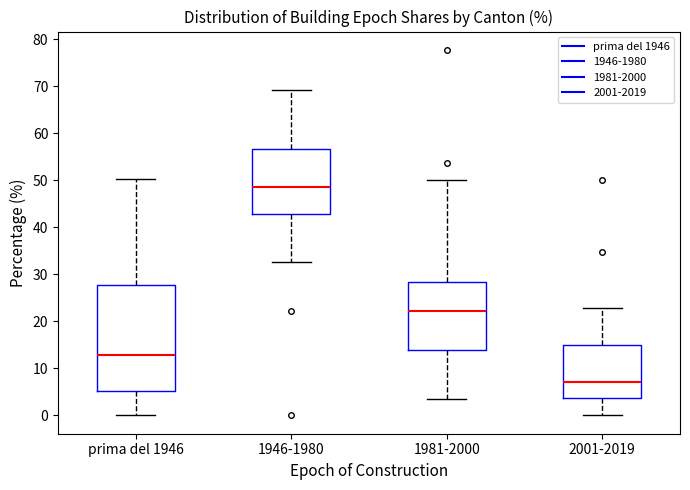

Reading left to right, transcribe this box plot: for each box, give where its median line is, the range the box spans, and where its two whiskers end, as read against the y-axis. The values are not printed on the chart, so give them approximately, as read against the axis.

prima del 1946: median 13, box 5 to 28, whiskers 0 to 50
1946-1980: median 49, box 43 to 57, whiskers 33 to 69
1981-2000: median 22, box 14 to 28, whiskers 3 to 50
2001-2019: median 7, box 4 to 15, whiskers 0 to 23